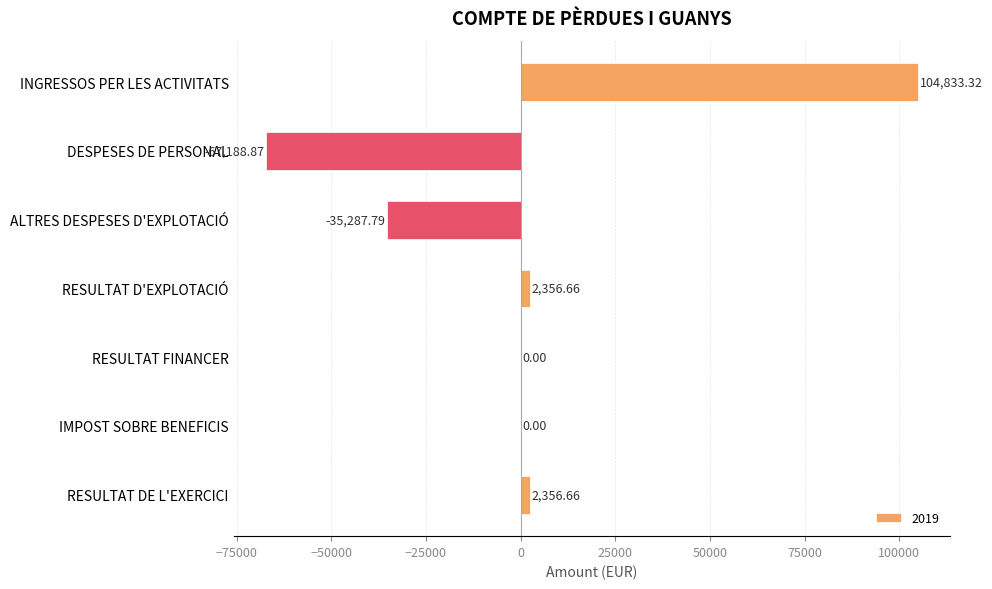

What is the sum of the values at ALTRES DESPESES D'EXPLOTACIÓ and RESULTAT DE L'EXERCICI?

-32931.1